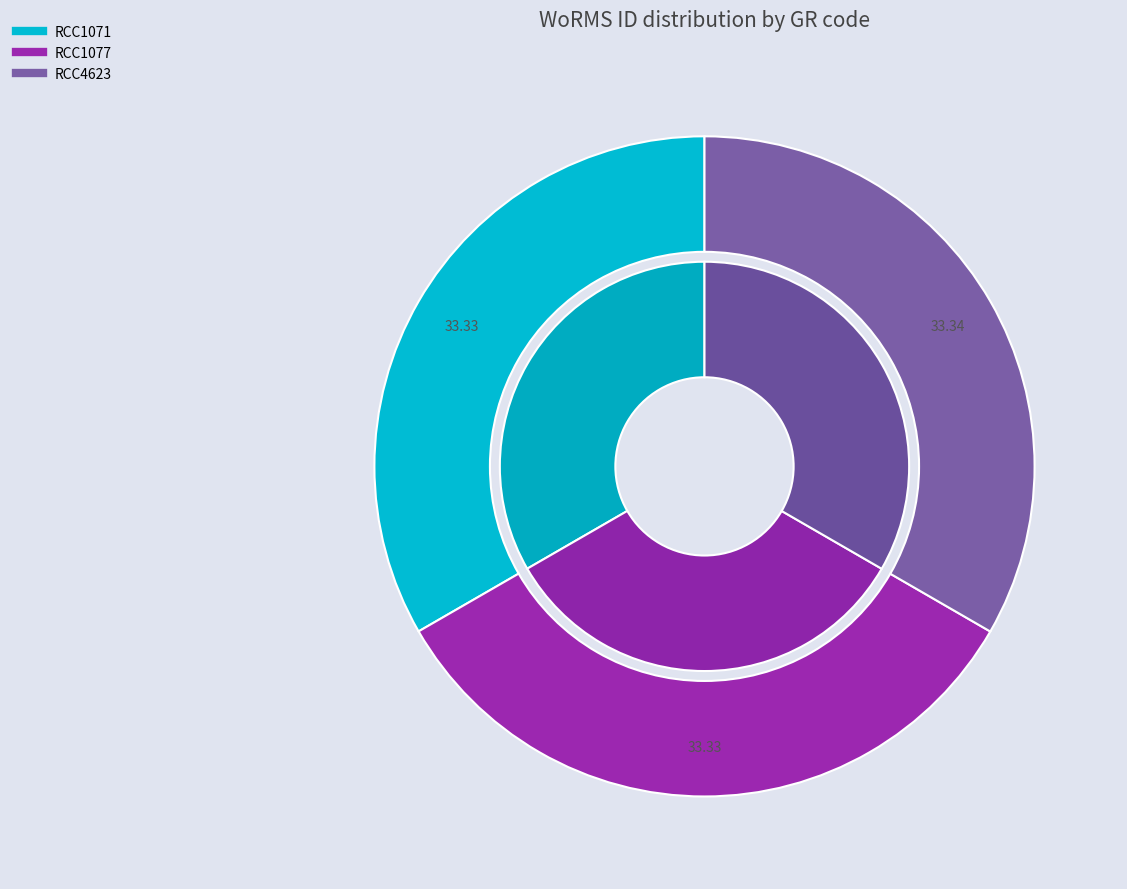

Count the number of slices in the pie.

3